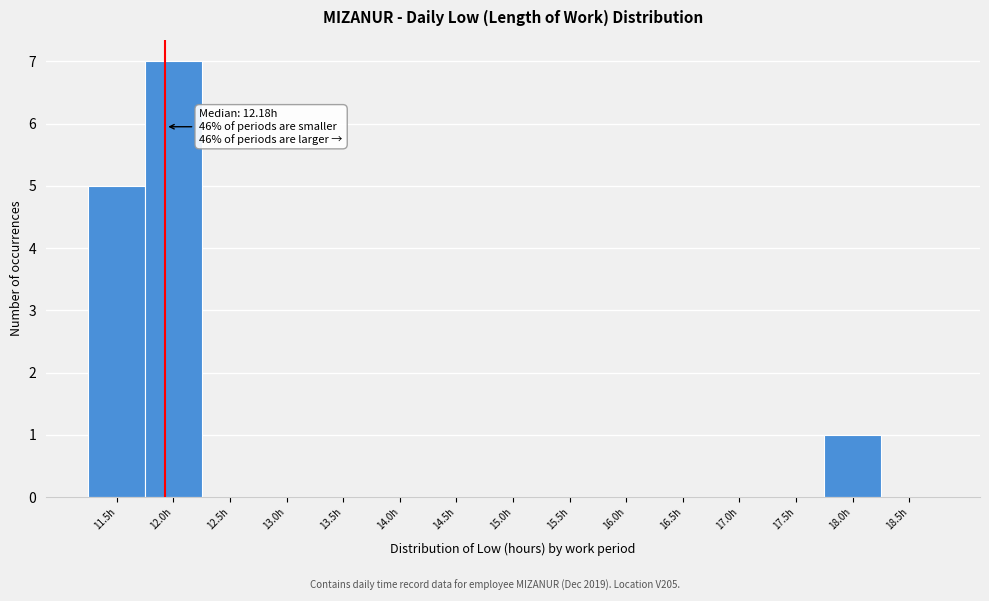

Reading right to left, transcribe all the data shown in this chart.

18.5h=0	18.0h=1	17.5h=0	17.0h=0	16.5h=0	16.0h=0	15.5h=0	15.0h=0	14.5h=0	14.0h=0	13.5h=0	13.0h=0	12.5h=0	12.0h=7	11.5h=5